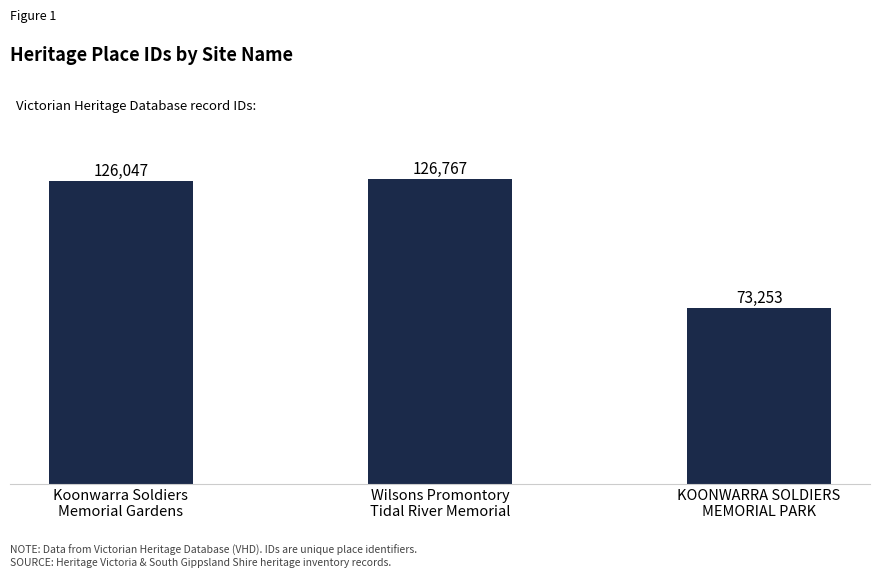

How many bars are there in total?

3